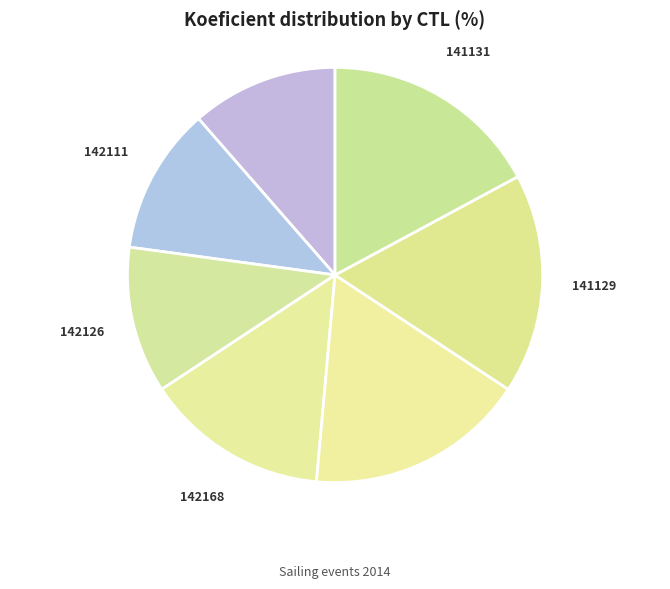

How many segments does this pie chart have?

7